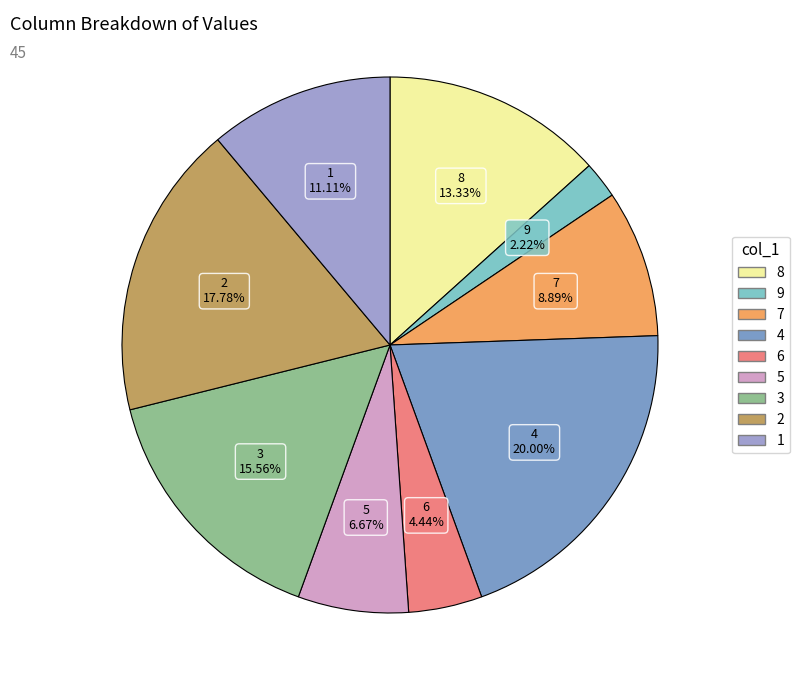

Which category has the smallest portion of the pie?

9